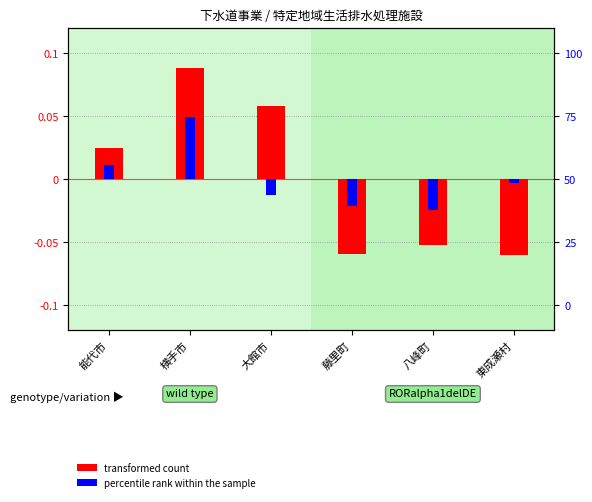

How many transformed count values are between 0 and 1?

3